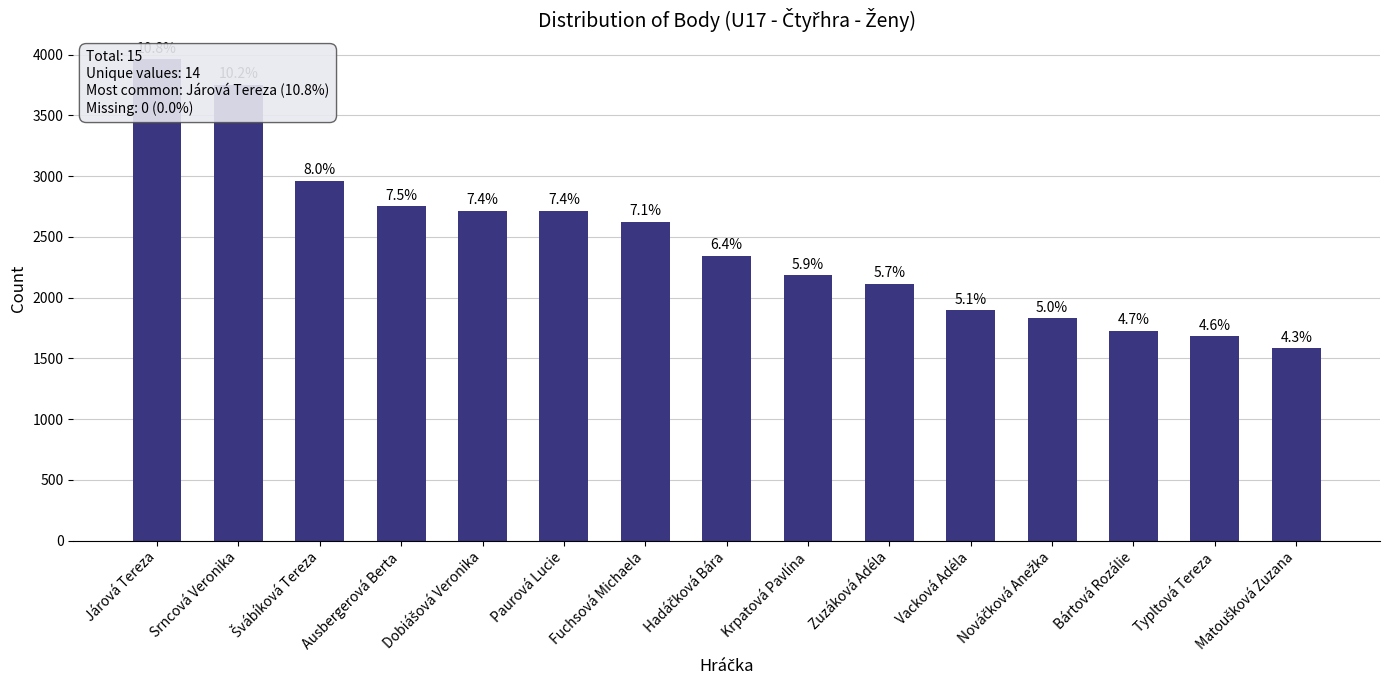

Which has a higher value, Ausbergerová Berta or Matoušková Zuzana?

Ausbergerová Berta